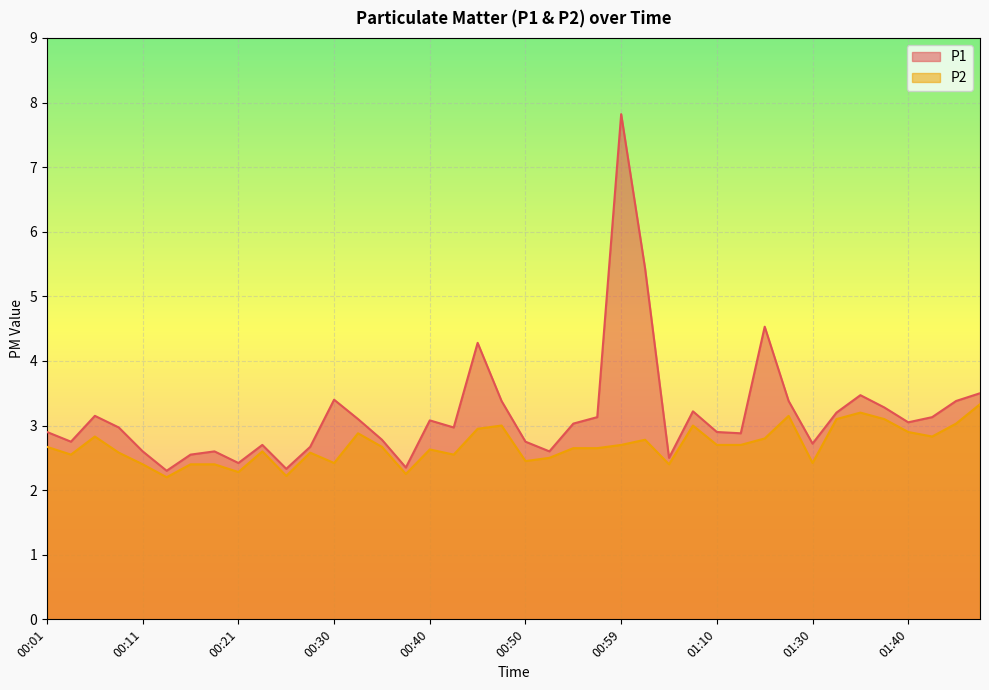

What is the difference between the maximum and minimum values in the P2 series?

1.1